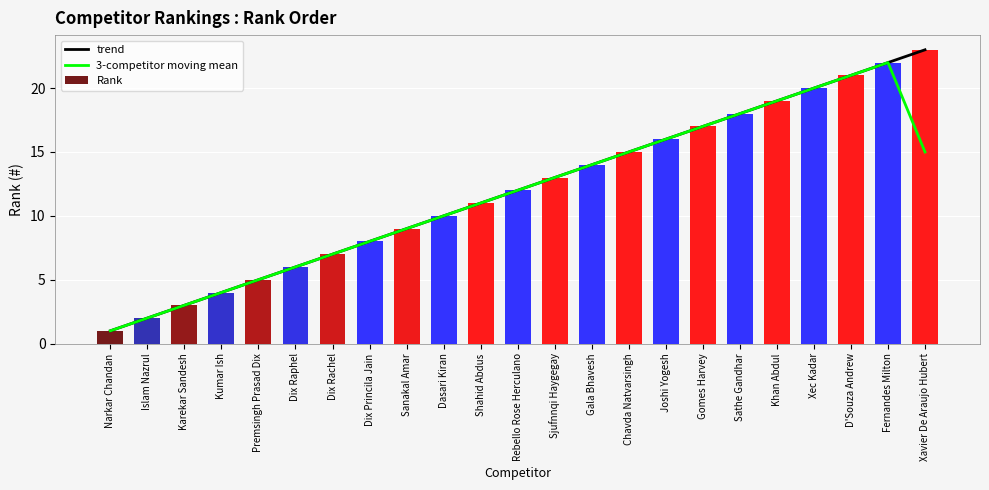

Reading left to right, what are all the values shown in this chart?

trend: Narkar Chandan=1.0	Islam Nazrul=2.0	Karekar Sandesh=3.0	Kumar Ish=4.0	Premsingh Prasad Dix=5.0	Dix Raphel=6.0	Dix Rachel=7.0	Dix Princila Jain=8.0	Sanakal Amar=9.0	Dasari Kiran=10.0	Shahid Abdus=11.0	Rebello Rose Herculano=12.0	Sjufnnqi Haygegay=13.0	Gala Bhavesh=14.0	Chavda Natvarsingh=15.0	Joshi Yogesh=16.0	Gomes Harvey=17.0	Sathe Gandhar=18.0	Khan Abdul=19.0	Xec Kadar=20.0	D'Souza Andrew=21.0	Fernandes Milton=22.0	Xavier De Araujo Hubert=23.0
3-competitor moving mean: Narkar Chandan=1.0	Islam Nazrul=2.0	Karekar Sandesh=3.0	Kumar Ish=4.0	Premsingh Prasad Dix=5.0	Dix Raphel=6.0	Dix Rachel=7.0	Dix Princila Jain=8.0	Sanakal Amar=9.0	Dasari Kiran=10.0	Shahid Abdus=11.0	Rebello Rose Herculano=12.0	Sjufnnqi Haygegay=13.0	Gala Bhavesh=14.0	Chavda Natvarsingh=15.0	Joshi Yogesh=16.0	Gomes Harvey=17.0	Sathe Gandhar=18.0	Khan Abdul=19.0	Xec Kadar=20.0	D'Souza Andrew=21.0	Fernandes Milton=22.0	Xavier De Araujo Hubert=15.0
Rank: Narkar Chandan=1.0	Islam Nazrul=2.0	Karekar Sandesh=3.0	Kumar Ish=4.0	Premsingh Prasad Dix=5.0	Dix Raphel=6.0	Dix Rachel=7.0	Dix Princila Jain=8.0	Sanakal Amar=9.0	Dasari Kiran=10.0	Shahid Abdus=11.0	Rebello Rose Herculano=12.0	Sjufnnqi Haygegay=13.0	Gala Bhavesh=14.0	Chavda Natvarsingh=15.0	Joshi Yogesh=16.0	Gomes Harvey=17.0	Sathe Gandhar=18.0	Khan Abdul=19.0	Xec Kadar=20.0	D'Souza Andrew=21.0	Fernandes Milton=22.0	Xavier De Araujo Hubert=23.0